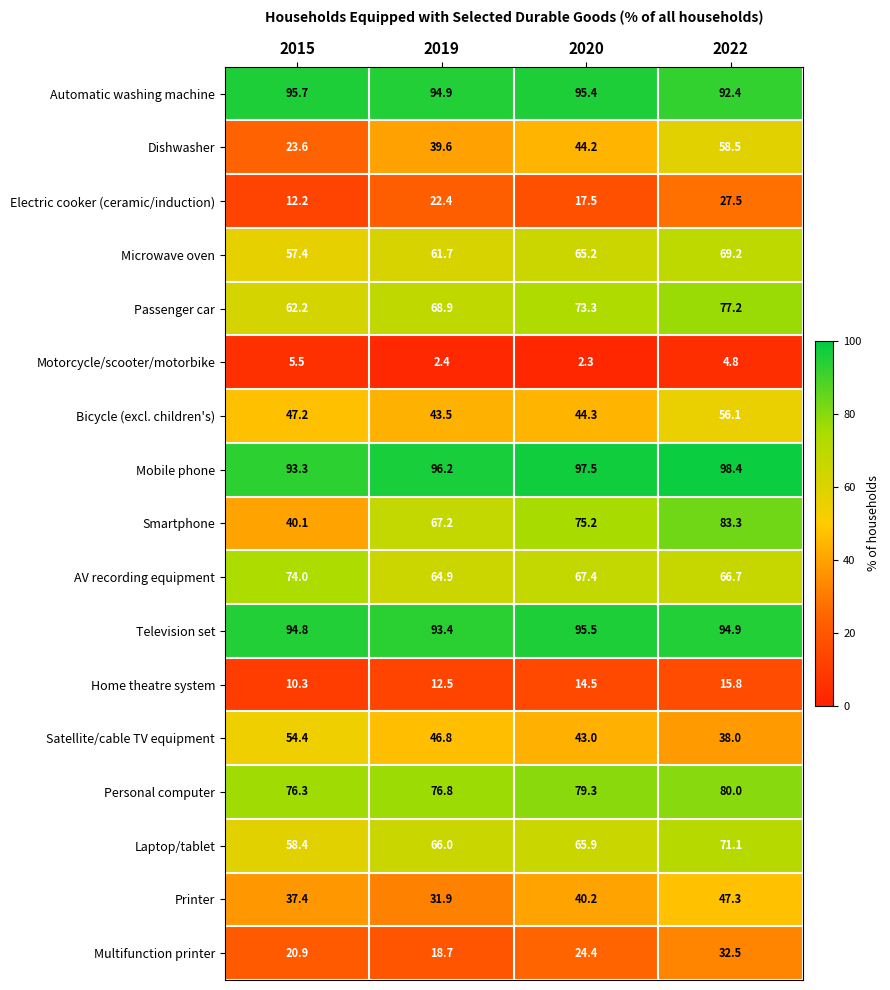

At which label does Motorcycle/scooter/motorbike first exceed 4?

2015